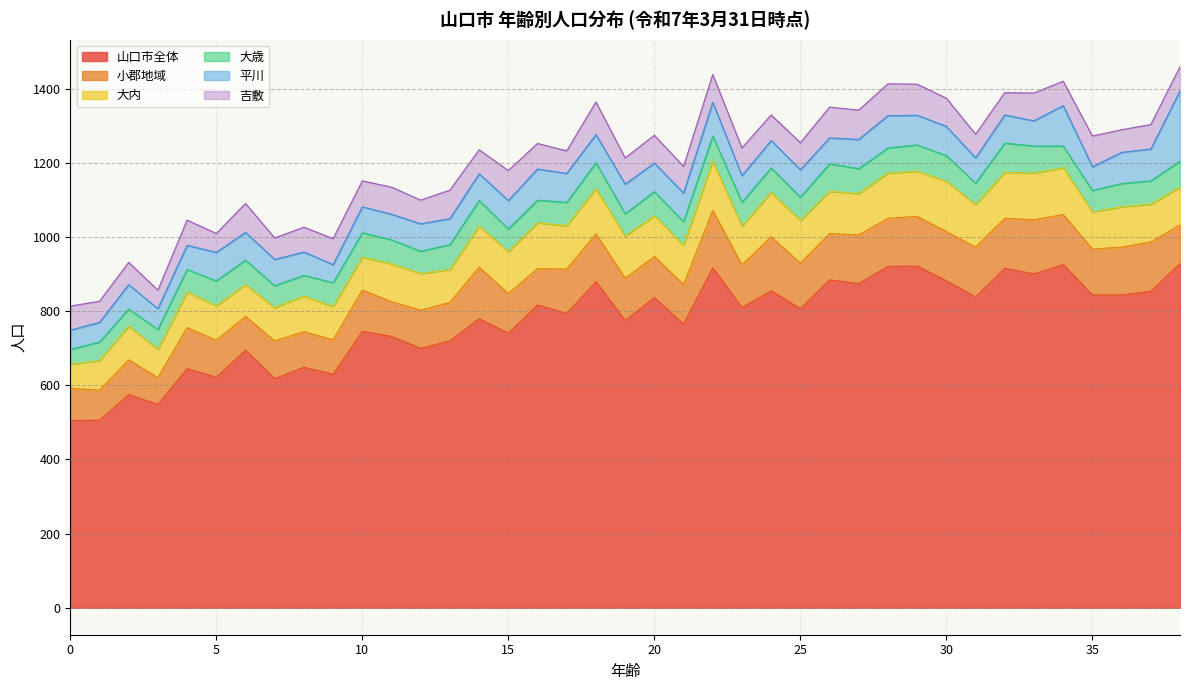

Where is 吉敷 nearest to the value 69?

16